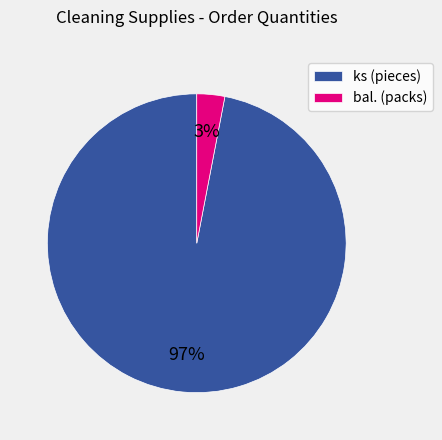

Which has a higher value, bal. (packs) or ks (pieces)?

ks (pieces)